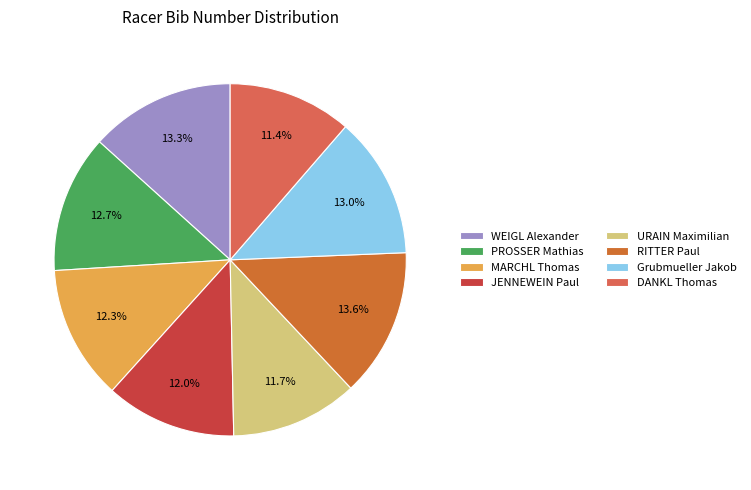

Is it true that DANKL Thomas is 5% of the pie?

False